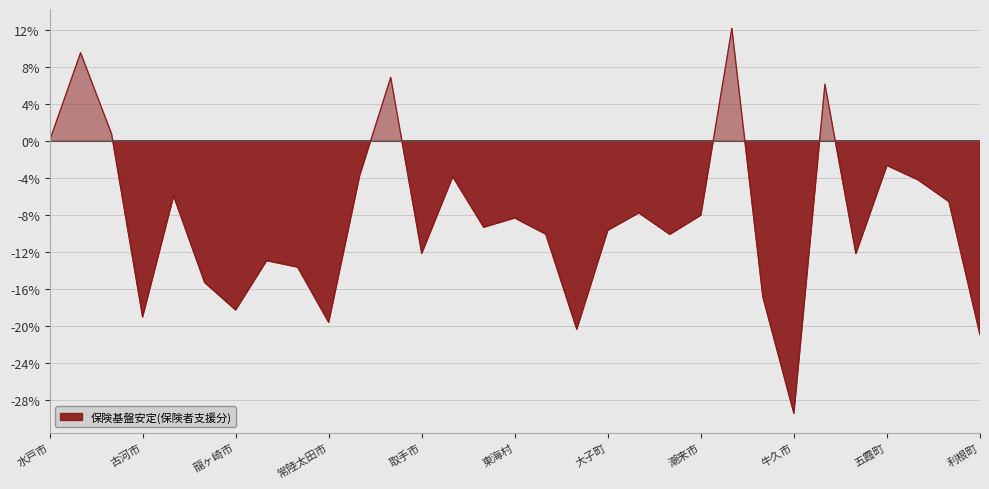

List the labels in order of value, largest first.

美浦村, 日立市, 北茨城市, 河内町, 土浦市, 水戸市, 五霞町, 高萩市, 茨城町, 境町, 石岡市, 守谷町, 鹿嶋市, 潮来市, 東海村, 大洗町, 大子町, 那珂市, 神栖市, 取手市, 八千代町, 下妻市, 常総市, 結城市, 阿見町, 龍ヶ崎市, 古河市, 常陸太田市, 常陸大宮市, 利根町, 牛久市